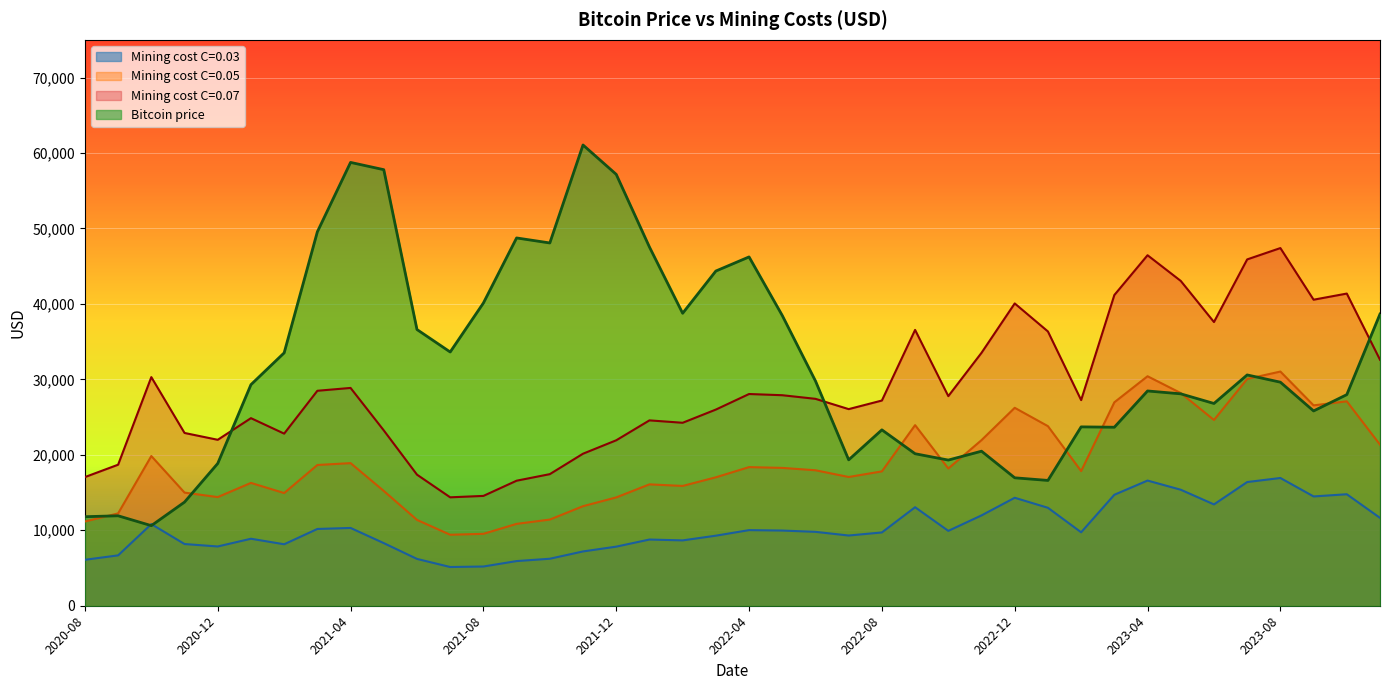

In Mining cost C=0.05, how many points are higher than both neighbors (excluding endpoints)?

10